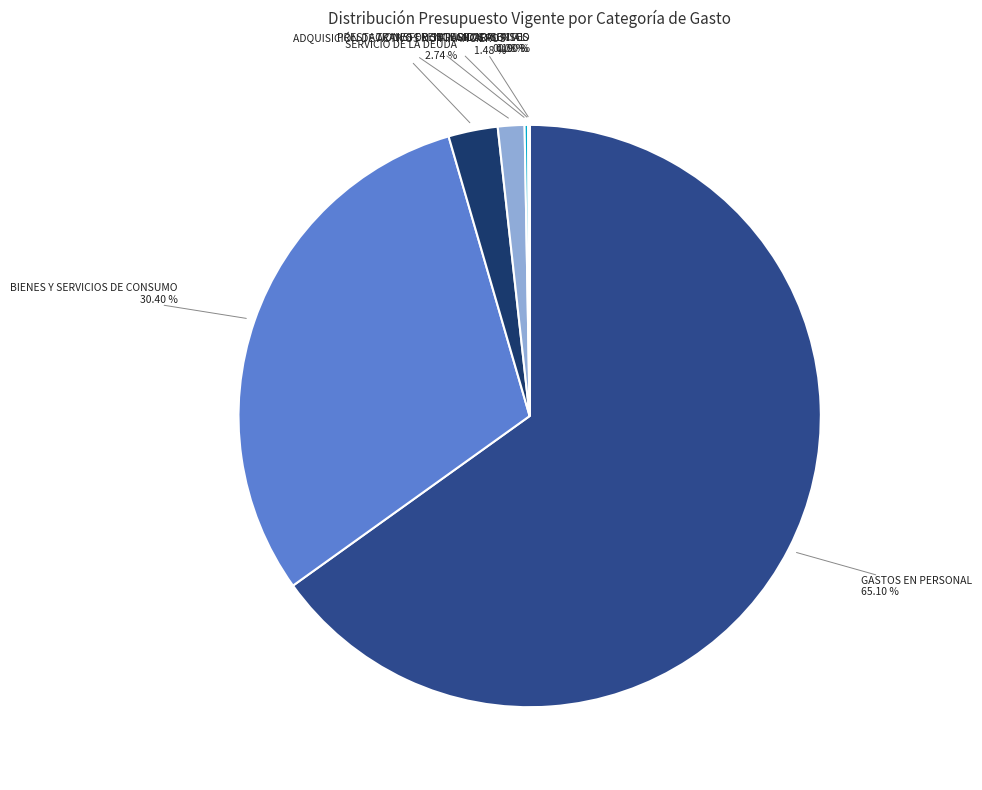

Which category has the biggest portion of the pie?

GASTOS EN PERSONAL